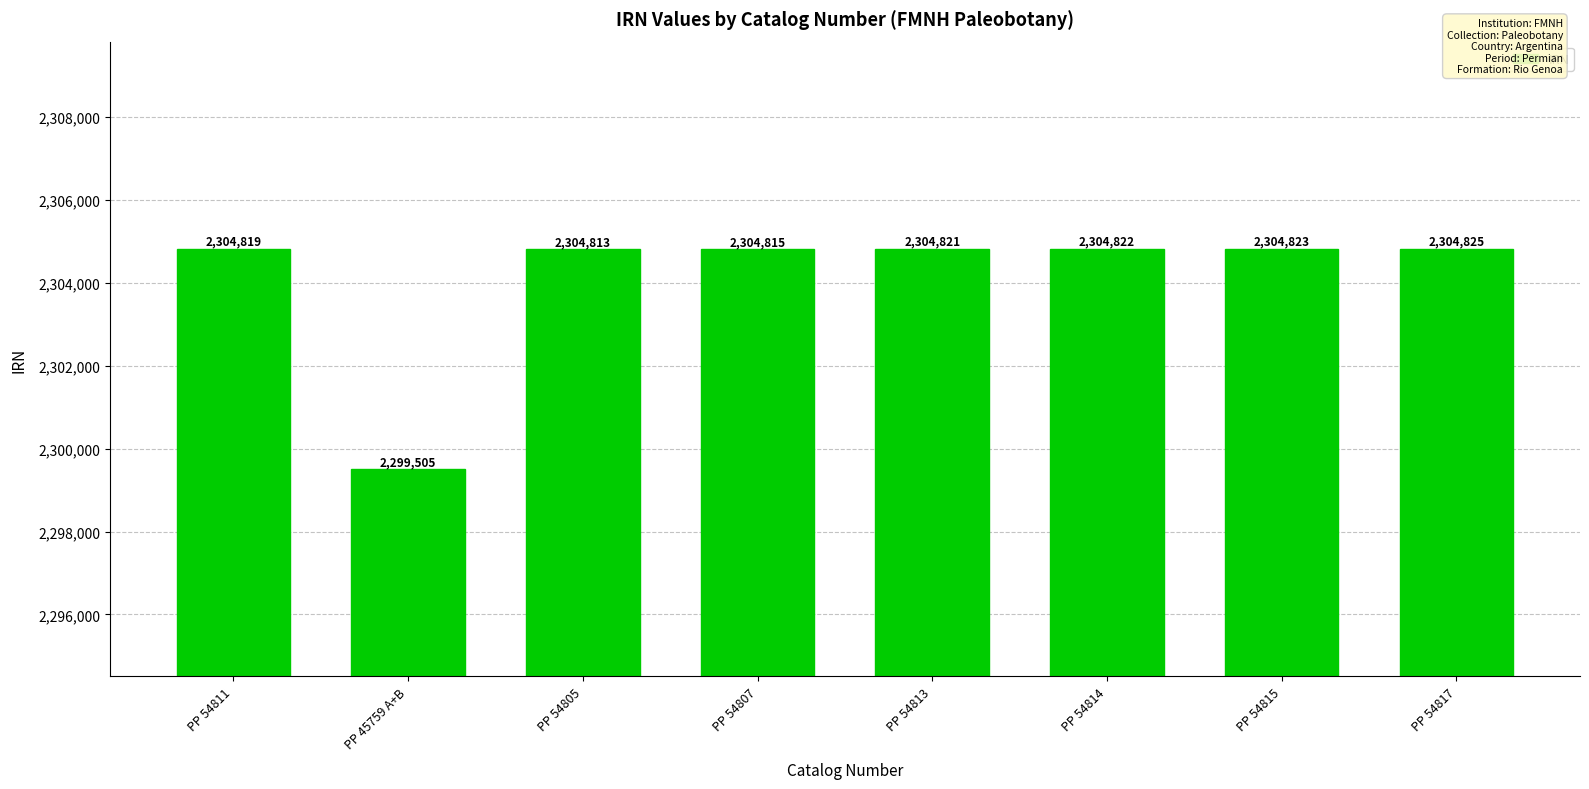

At which category does the chart reach its peak across all series?

PP 54817